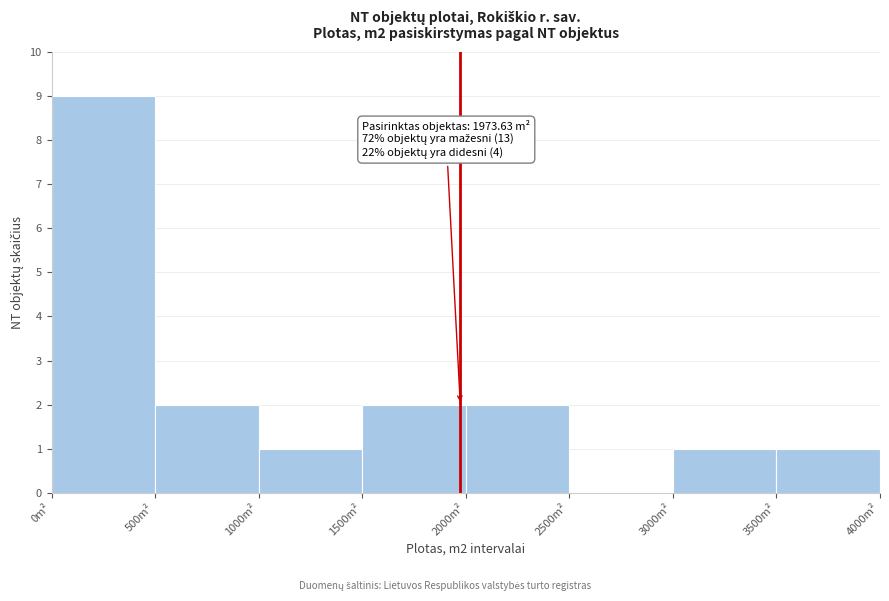

Over which range of the x-axis is the bar tallest?

0 to 500